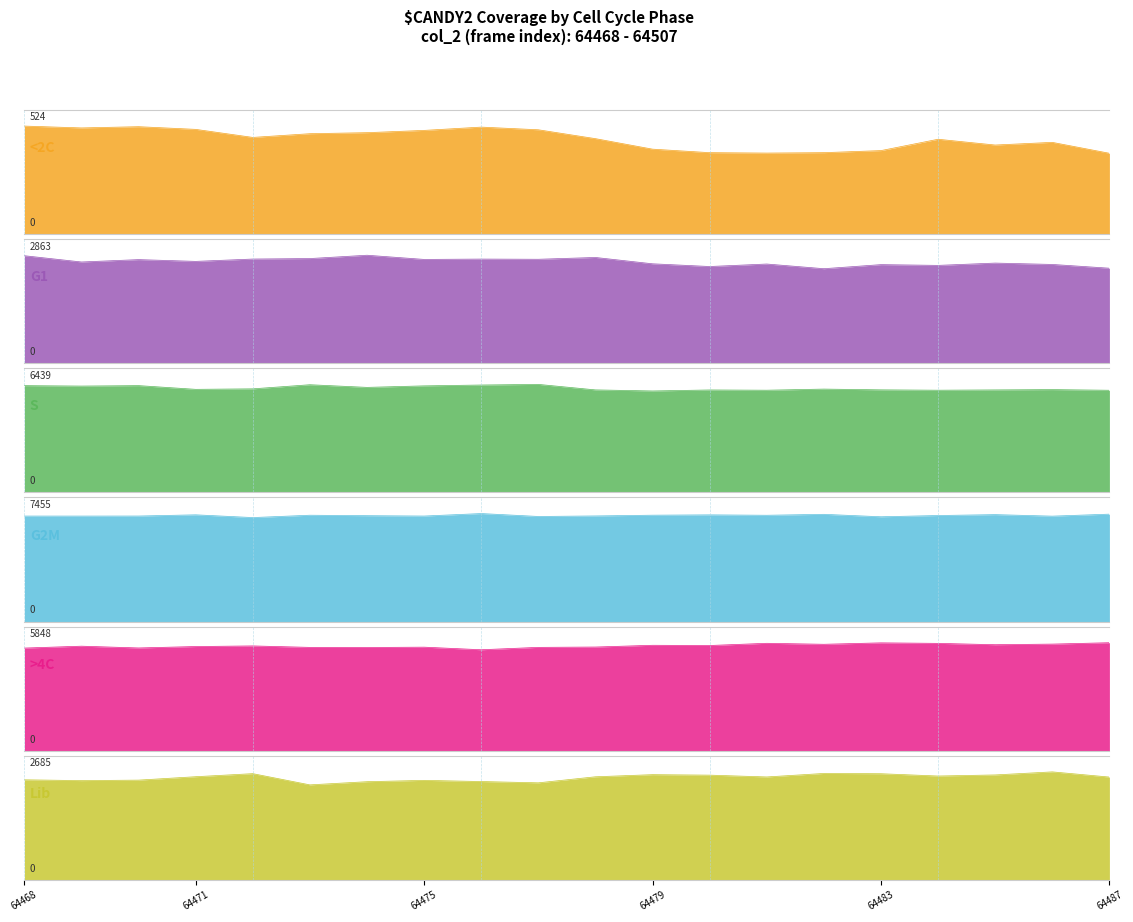

At which label does Lib reach its minimum?

64473